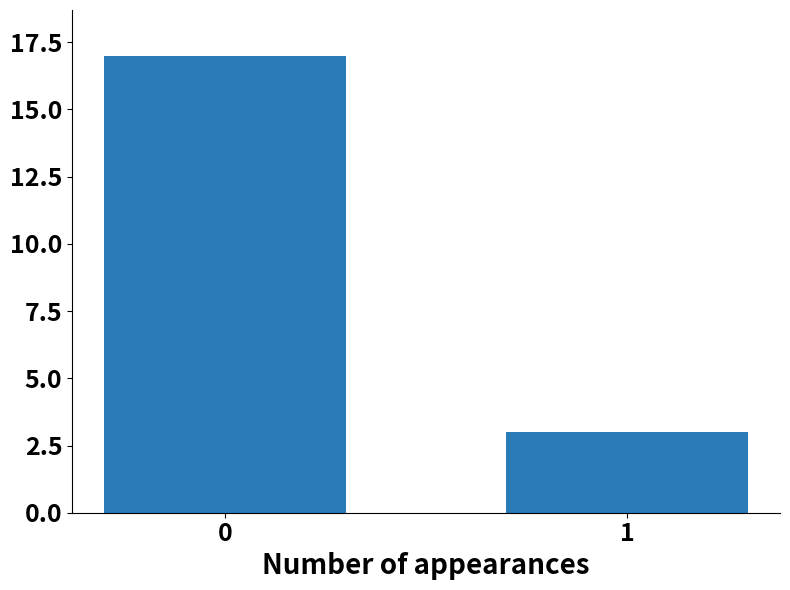

Are the bars grouped side by side (vs. stacked)?

No